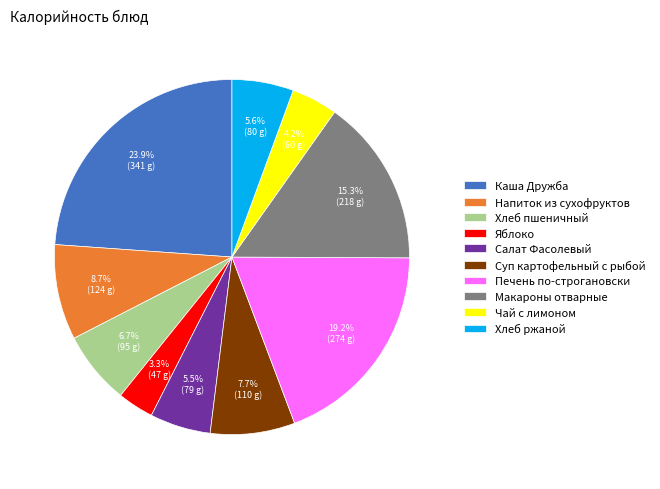

To the nearest percent, what is the combined percentage of Печень по-строгановски and Напиток из сухофруктов?

28%